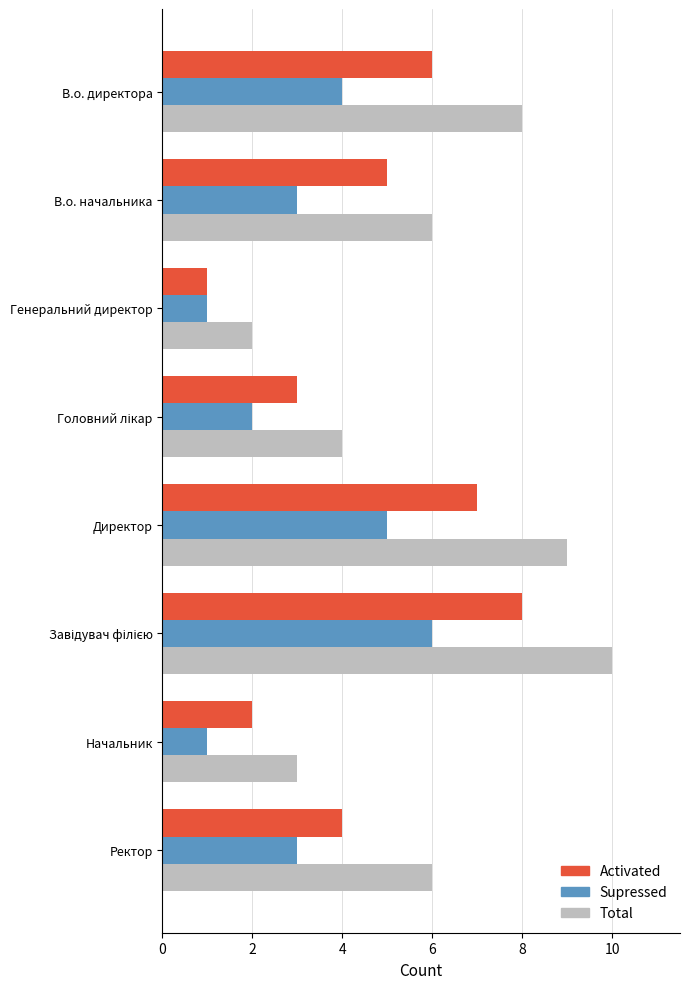

How many data points in Total are above 6?

3